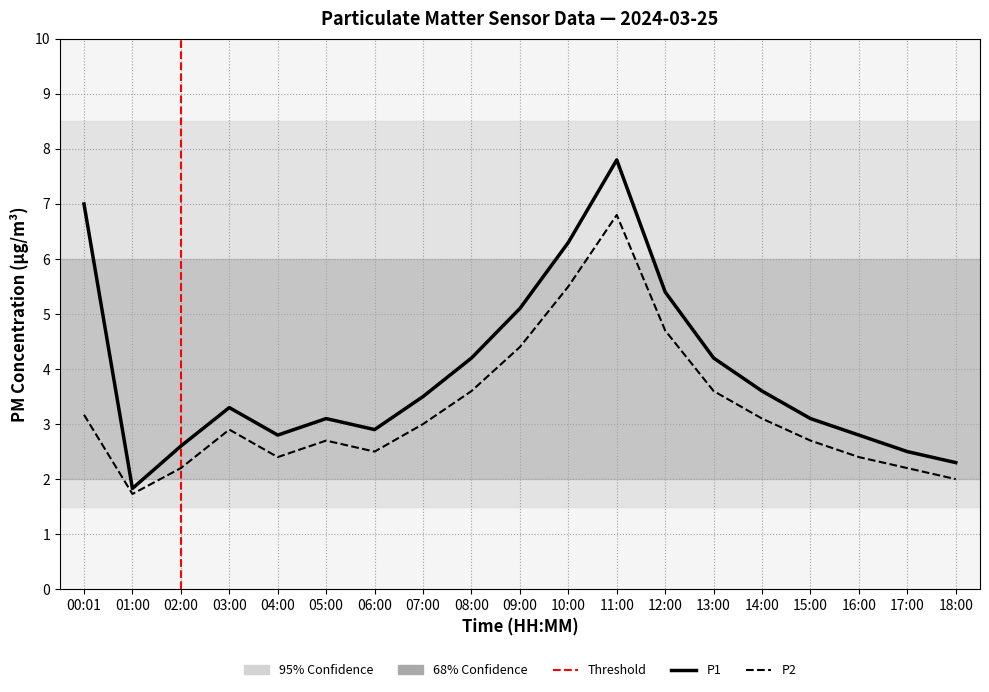

True or false: P2 has more than 2 points higher than both neighbors.

True